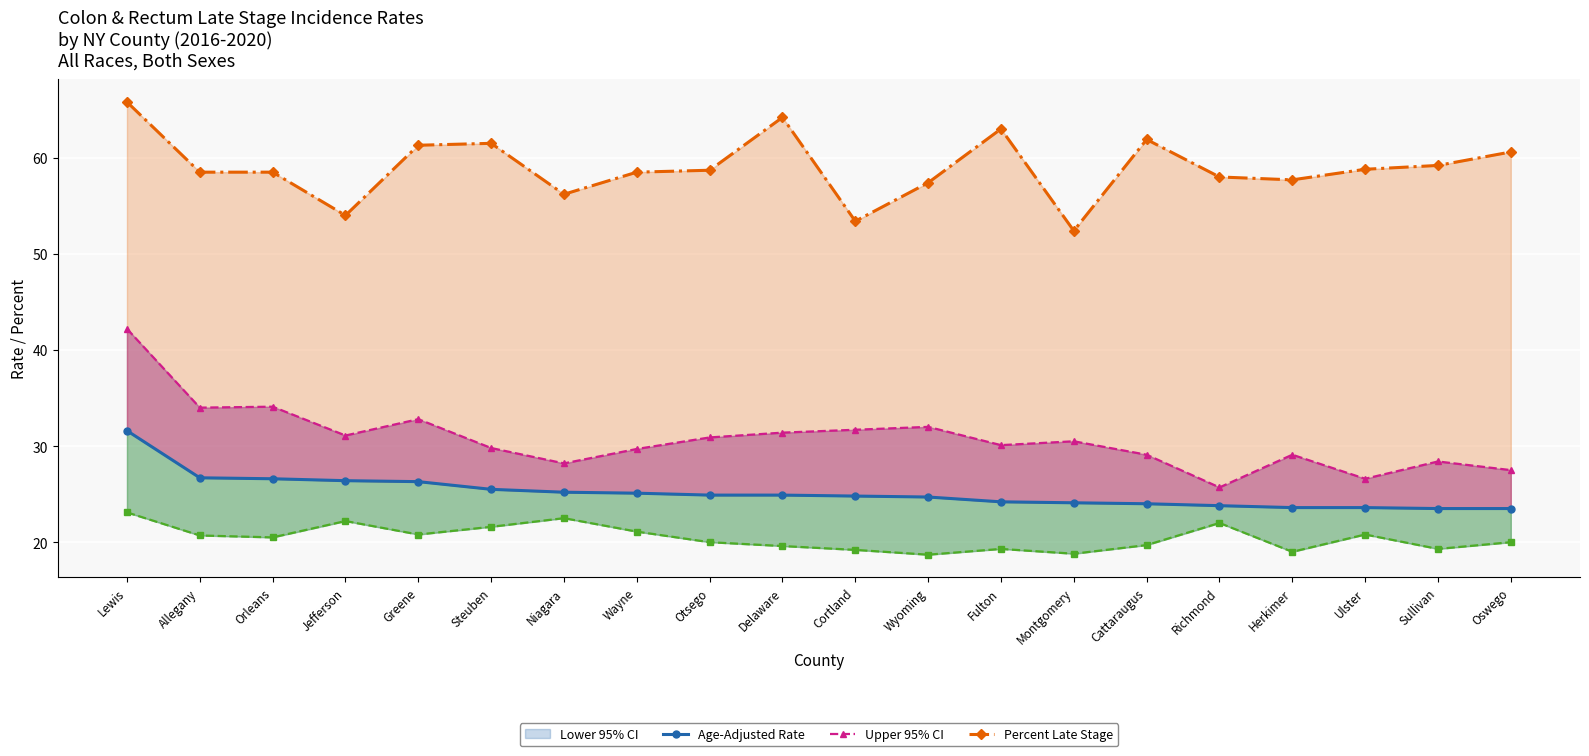

What is the value of the Percent Late Stage point at the 7th from the left?

56.2